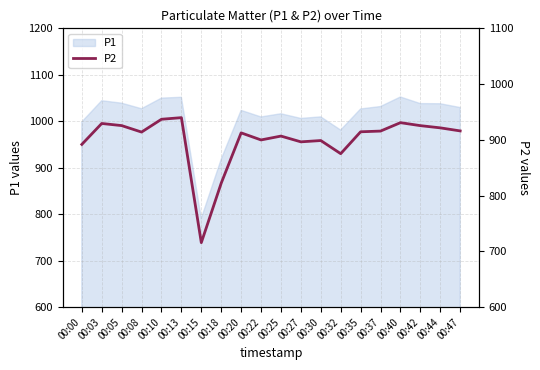

True or false: the data shows 929.4 at 00:03.

True